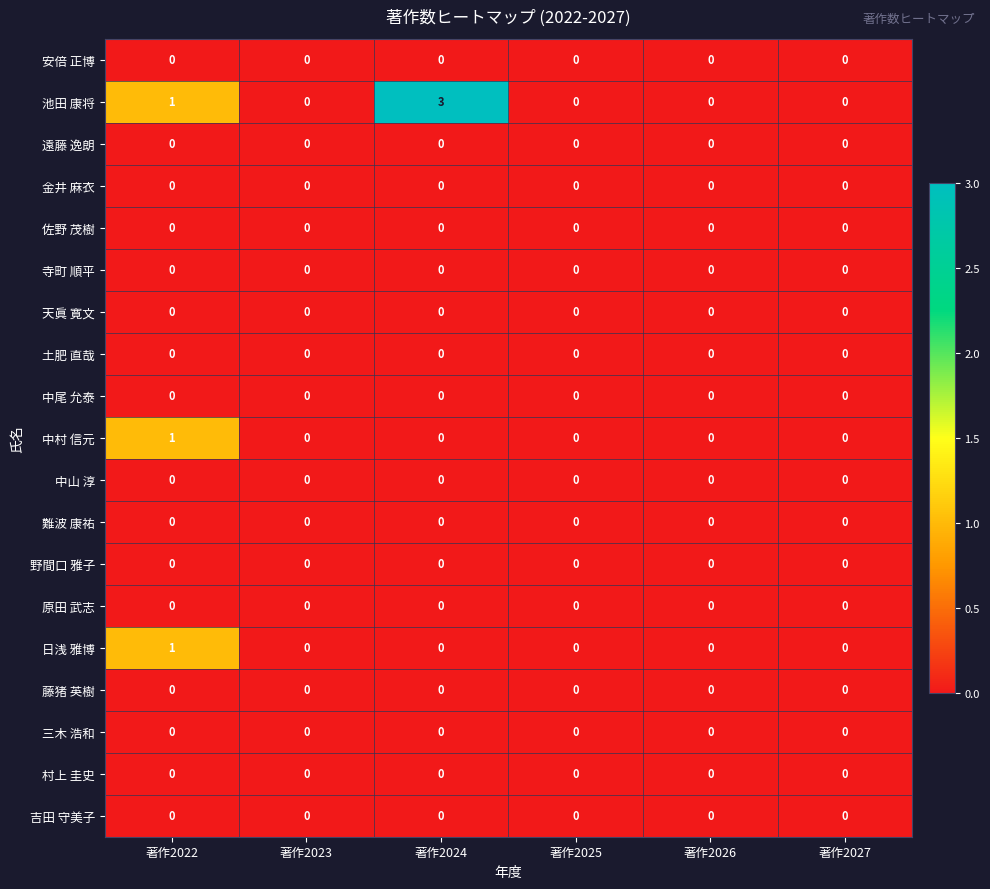

The 日浅 雅博 series shows 1 at 著作2027. True or false?

False